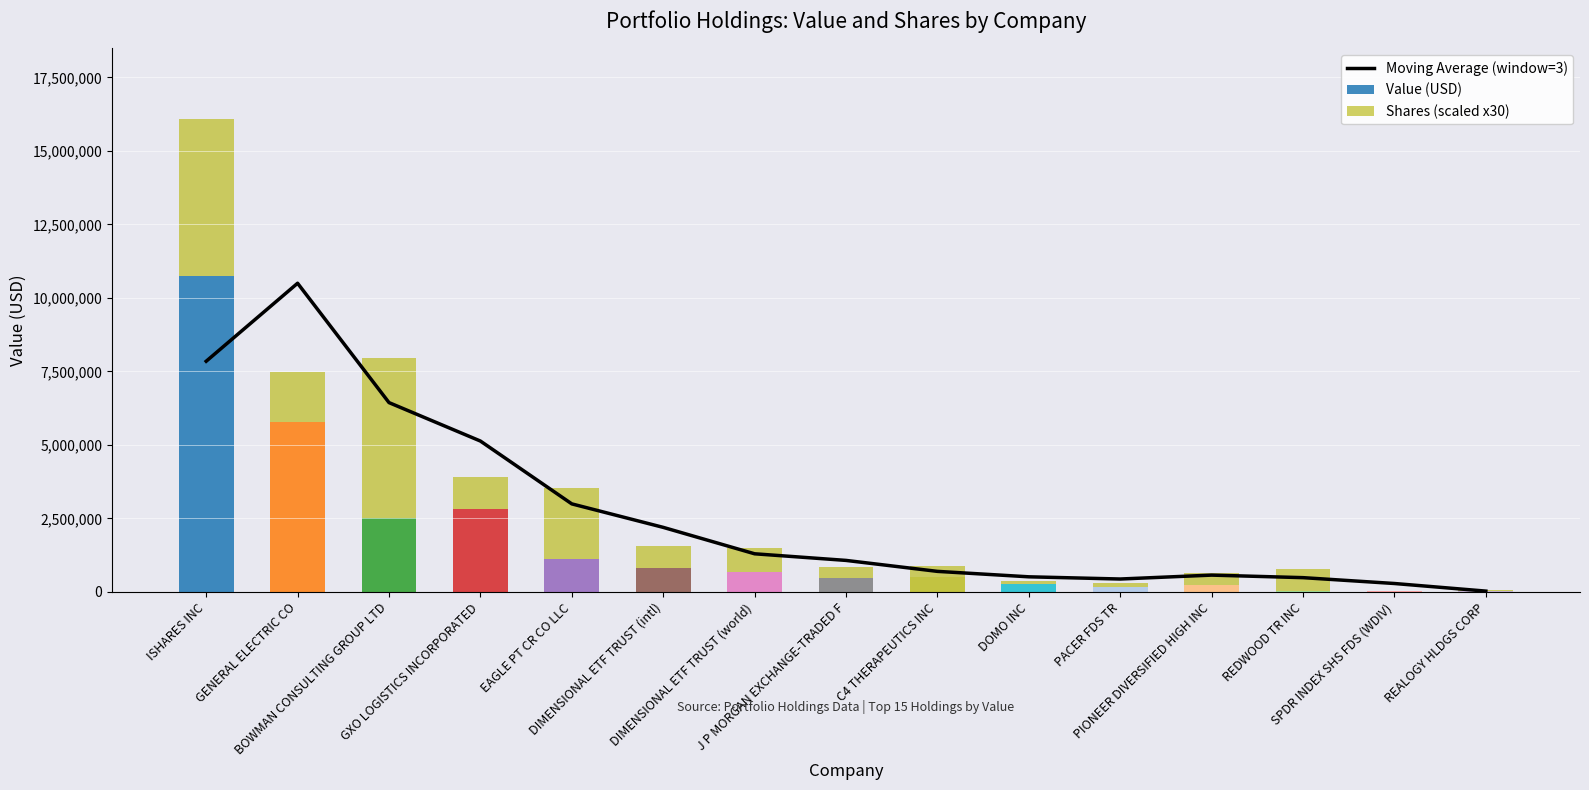

Which has a higher value, J P MORGAN EXCHANGE-TRADED F or DOMO INC?

J P MORGAN EXCHANGE-TRADED F